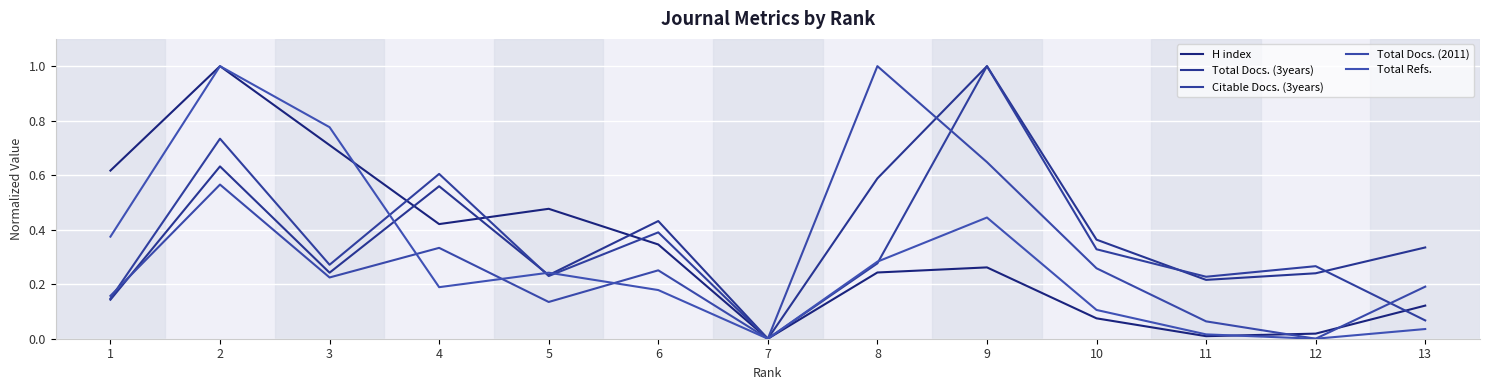

True or false: Citable Docs. (3years) and Total Docs. (3years) cross at least once.

True